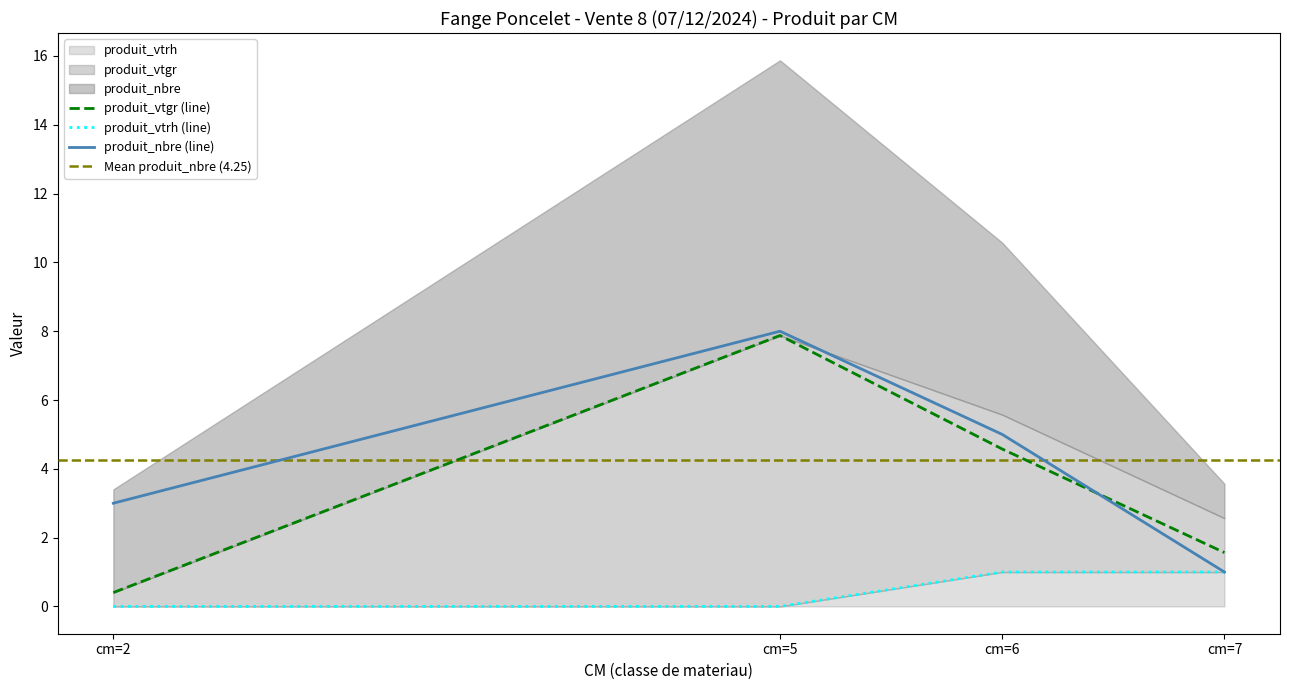

At which category is the sum across all series the highest?

cm=5